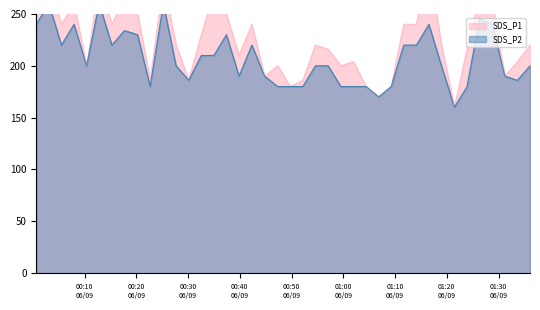

The SDS_P2 series shows 50.6 at 2021/06/09 01:09:16. True or false?

False